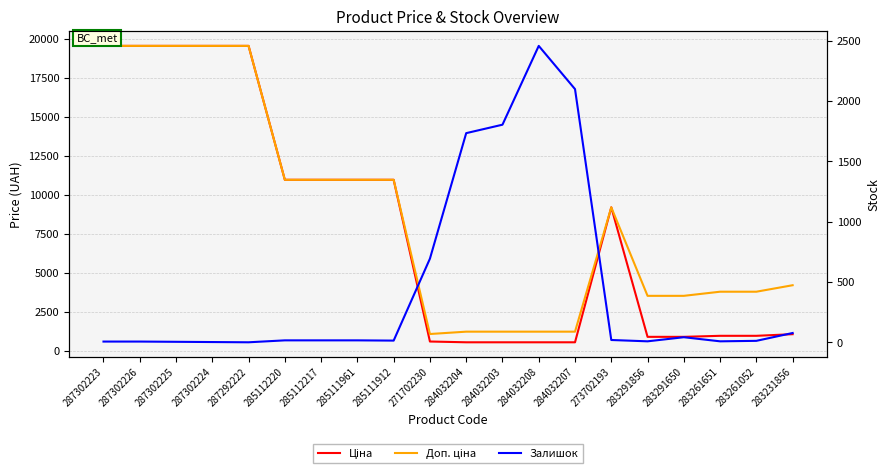

True or false: Залишок has more than 1 interior local peaks.

True